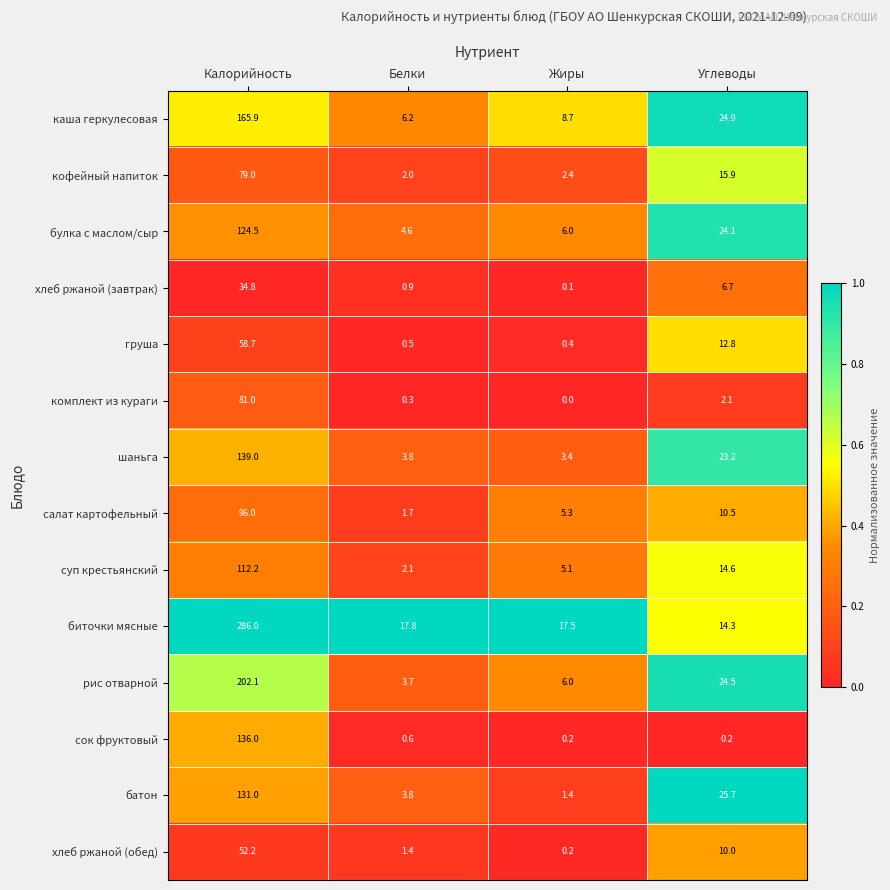

What is the average value of the комплект из кураги series?

20.9